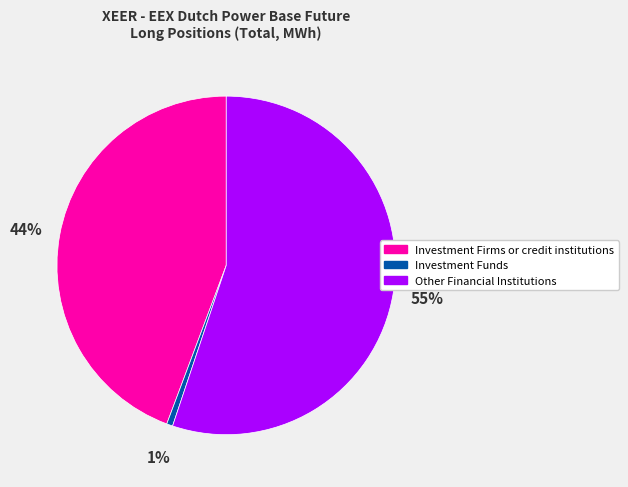

The Investment Funds slice represents 11% of the pie. True or false?

False